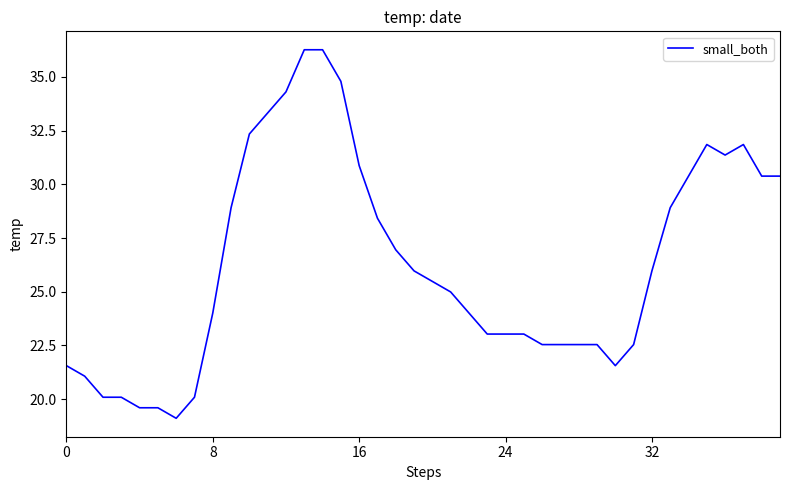

What is the maximum value shown in the chart?

36.3